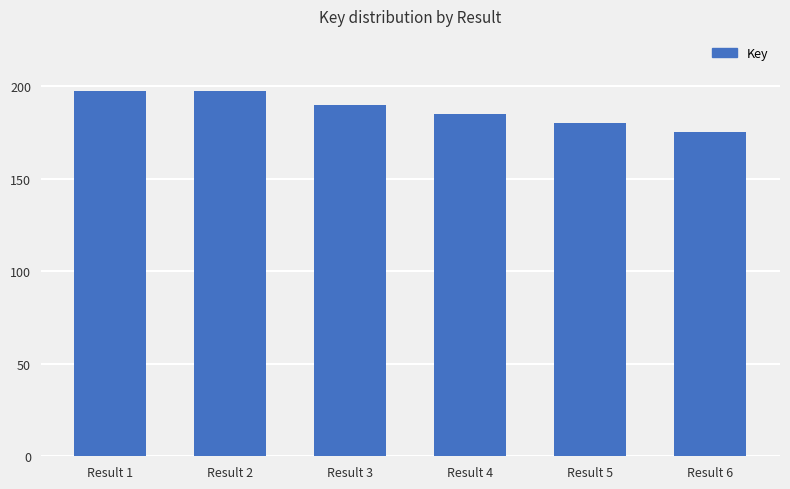

What is the sum of all values?

1125621525